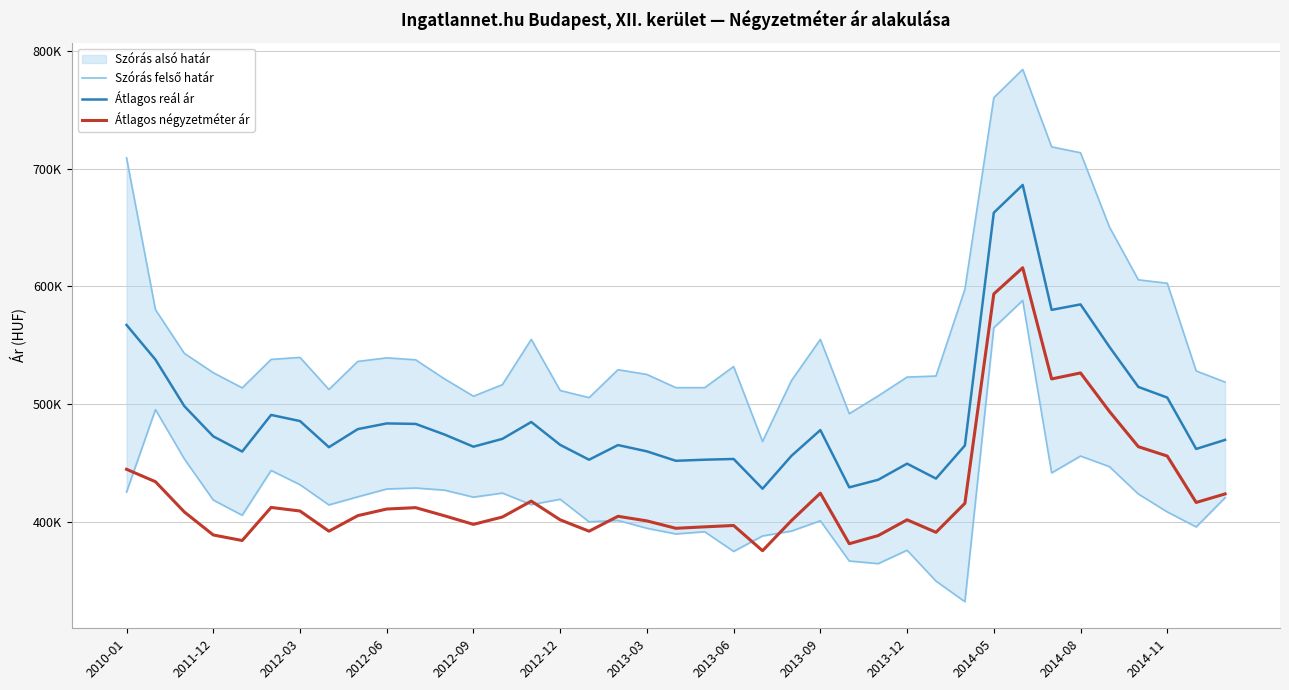

What is the approximate value of Átlagos négyzetméter ár at 34, to the nearest 10?

493600